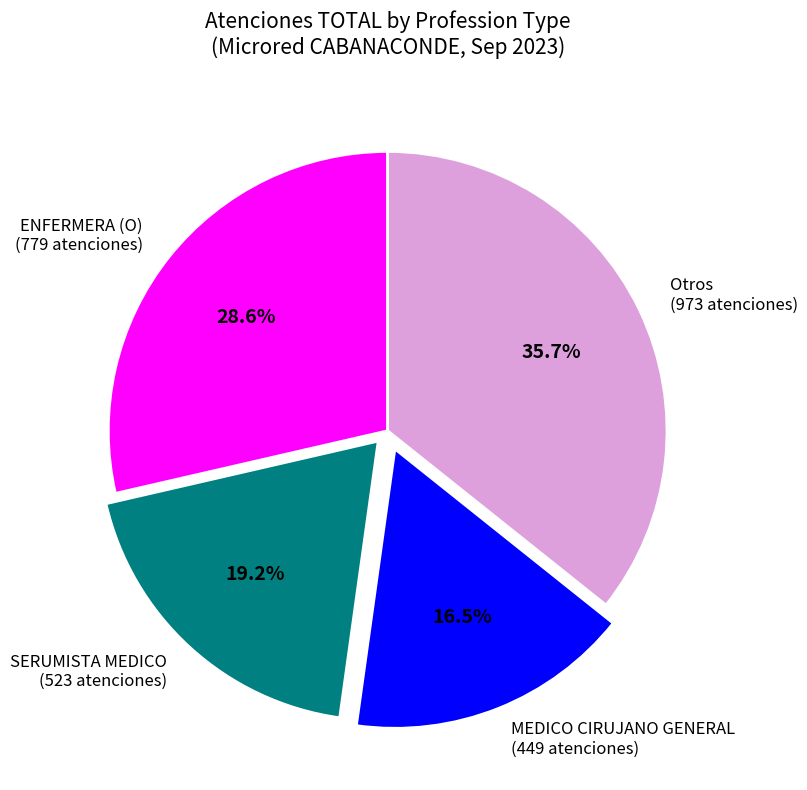

Combined, what portion of the pie is Otros (973 atenciones) and SERUMISTA MEDICO (523 atenciones)?

54.9%